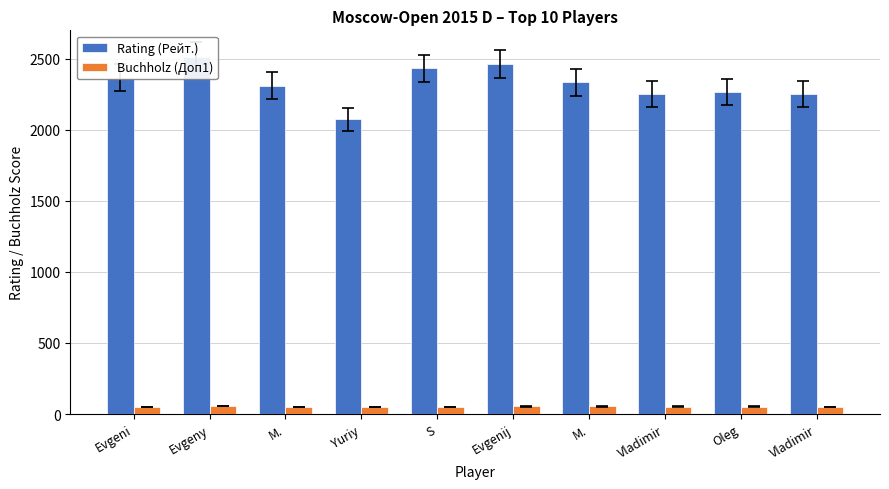

Between M. and Oleg, which series saw the biggest shift?

Rating (Рейт.)